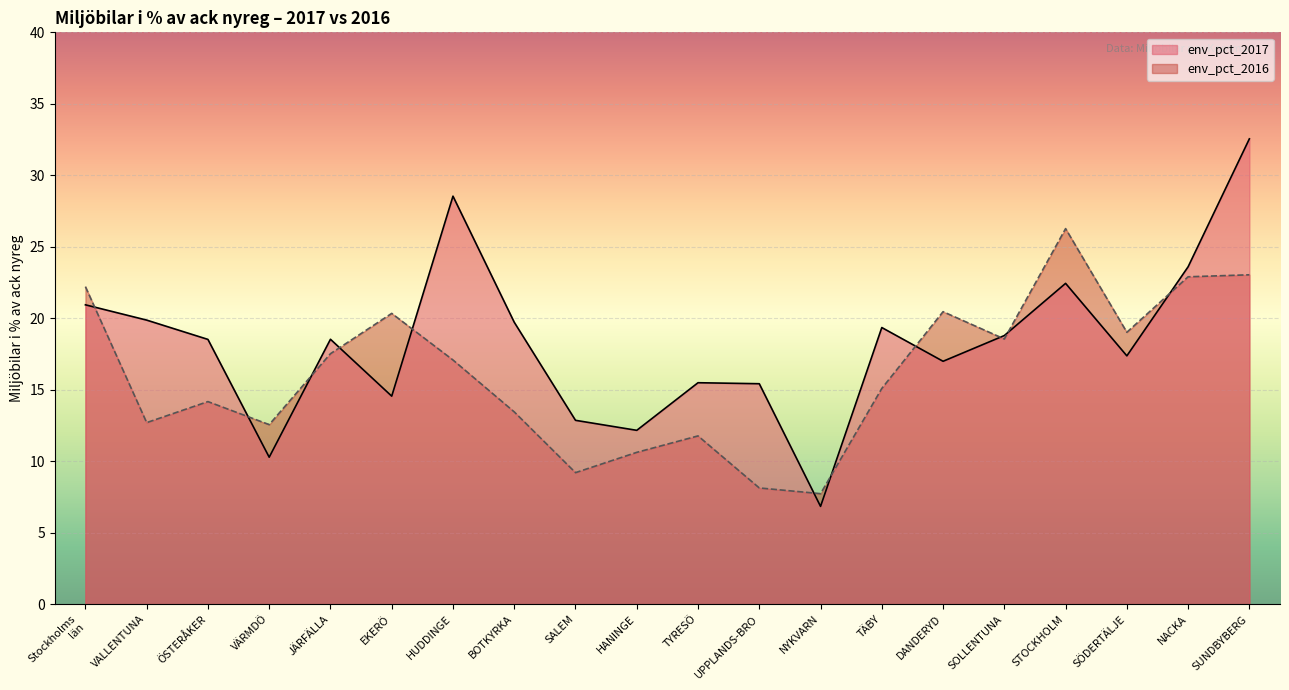

How many intersections are there between env_pct_2017 and env_pct_2016?

11